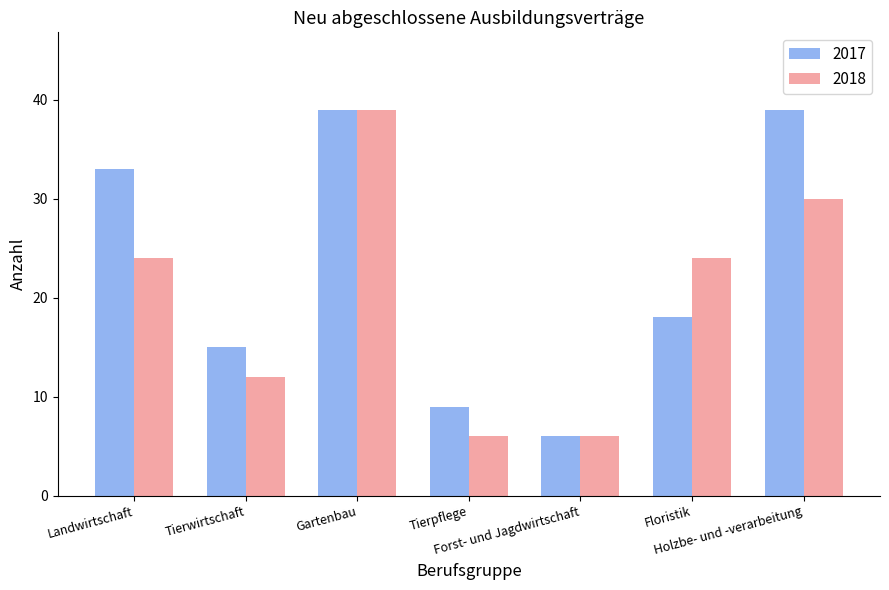

How many bars are there in total?

14